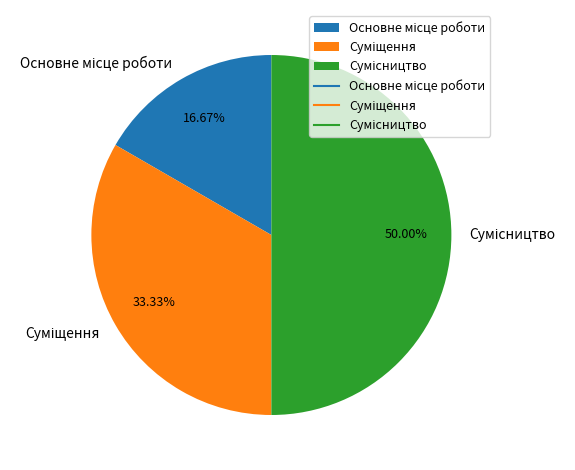

Rank the categories by value from highest to lowest.

Сумісництво, Суміщення, Основне місце роботи